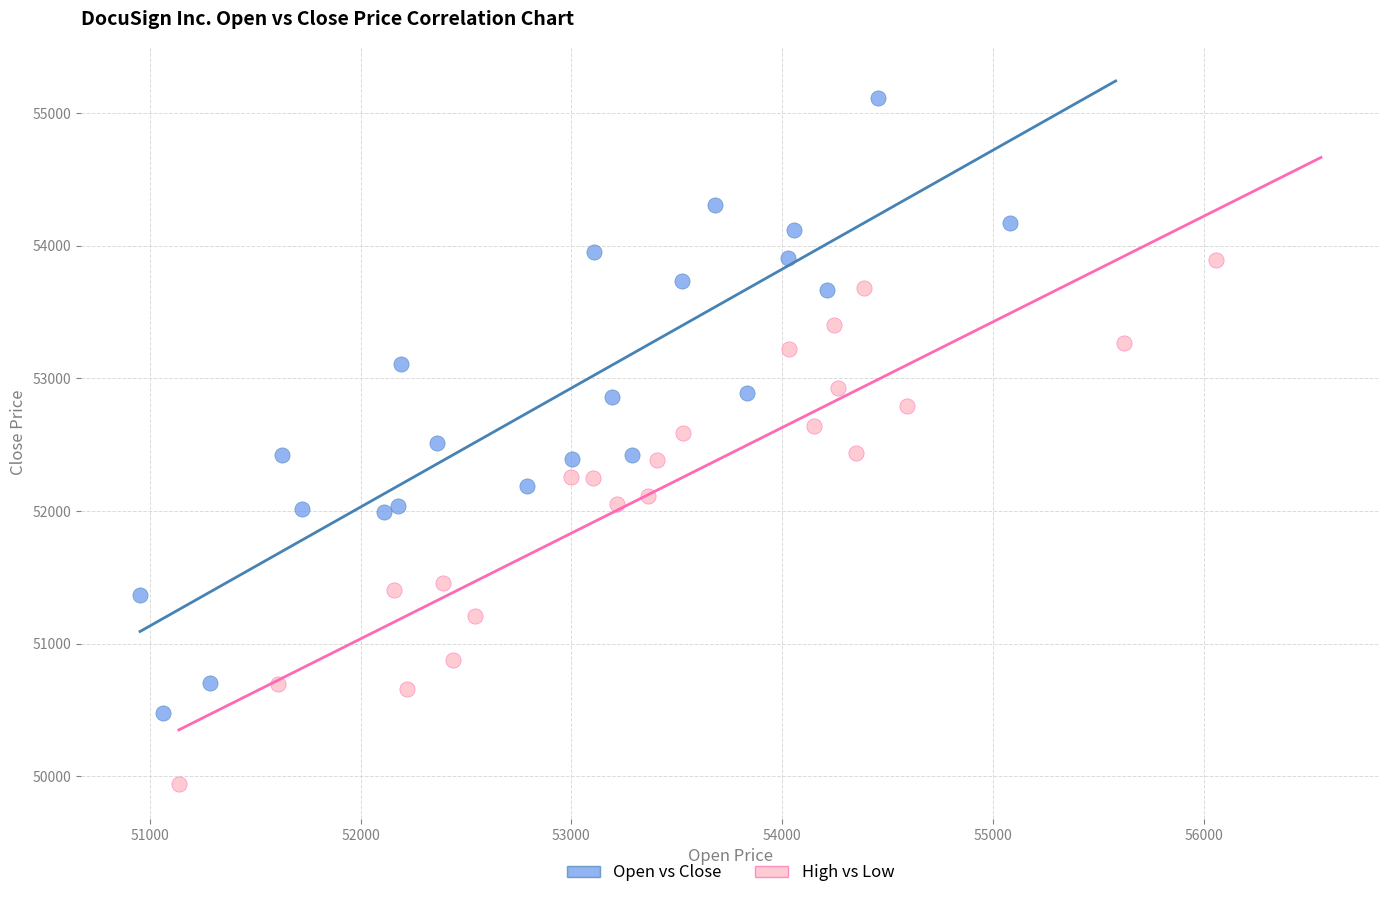

Which series reaches the minimum Y coordinate?

High vs Low